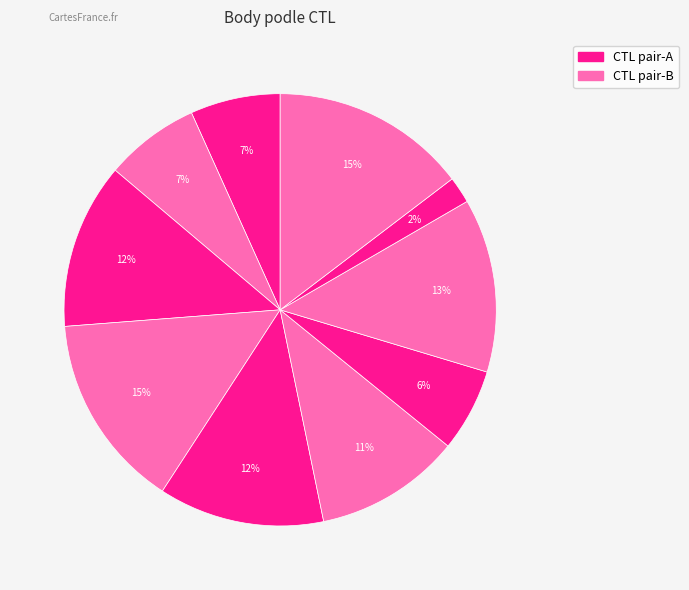

Count the number of slices in the pie.

10